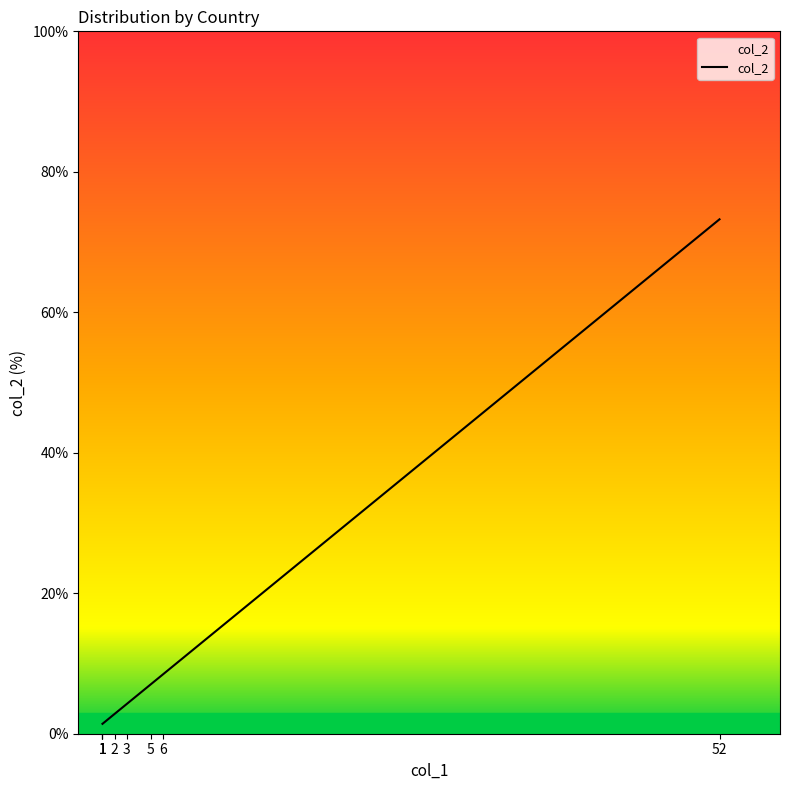

How many lines are shown in the chart?

1